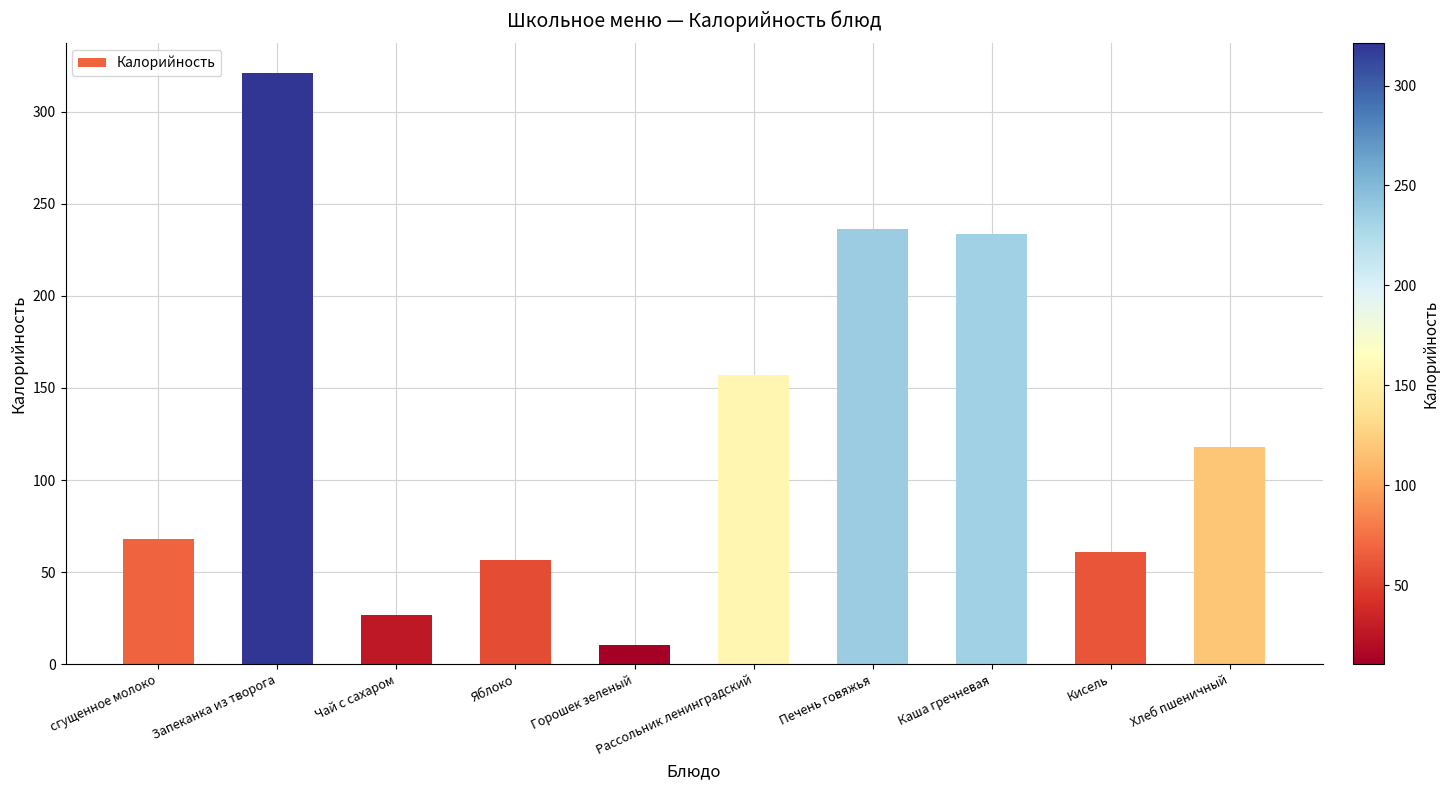

Between Хлеб пшеничный and Чай с сахаром, which is larger?

Хлеб пшеничный